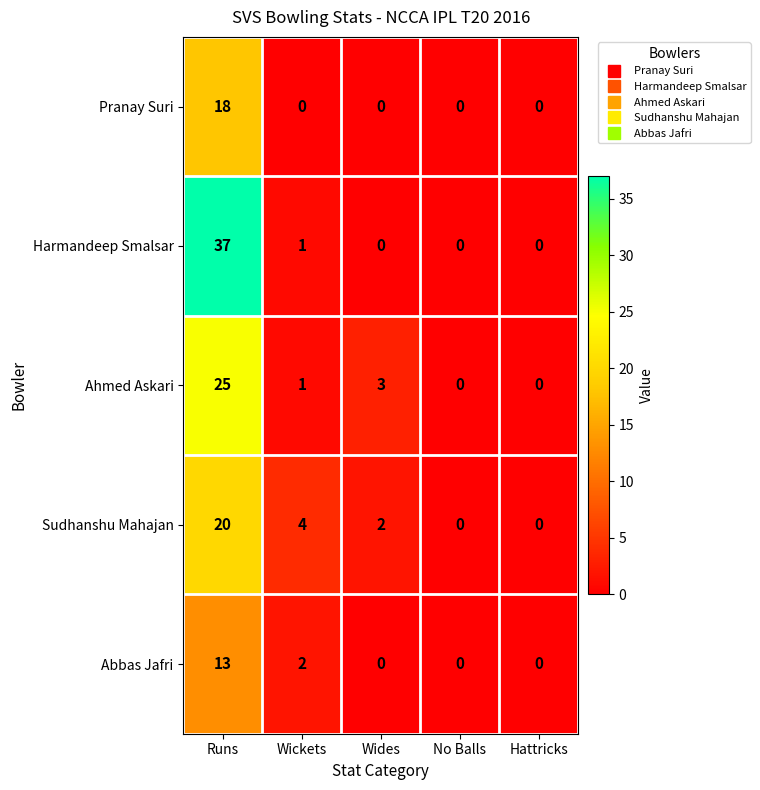

At which label does Sudhanshu Mahajan first exceed 2?

Runs